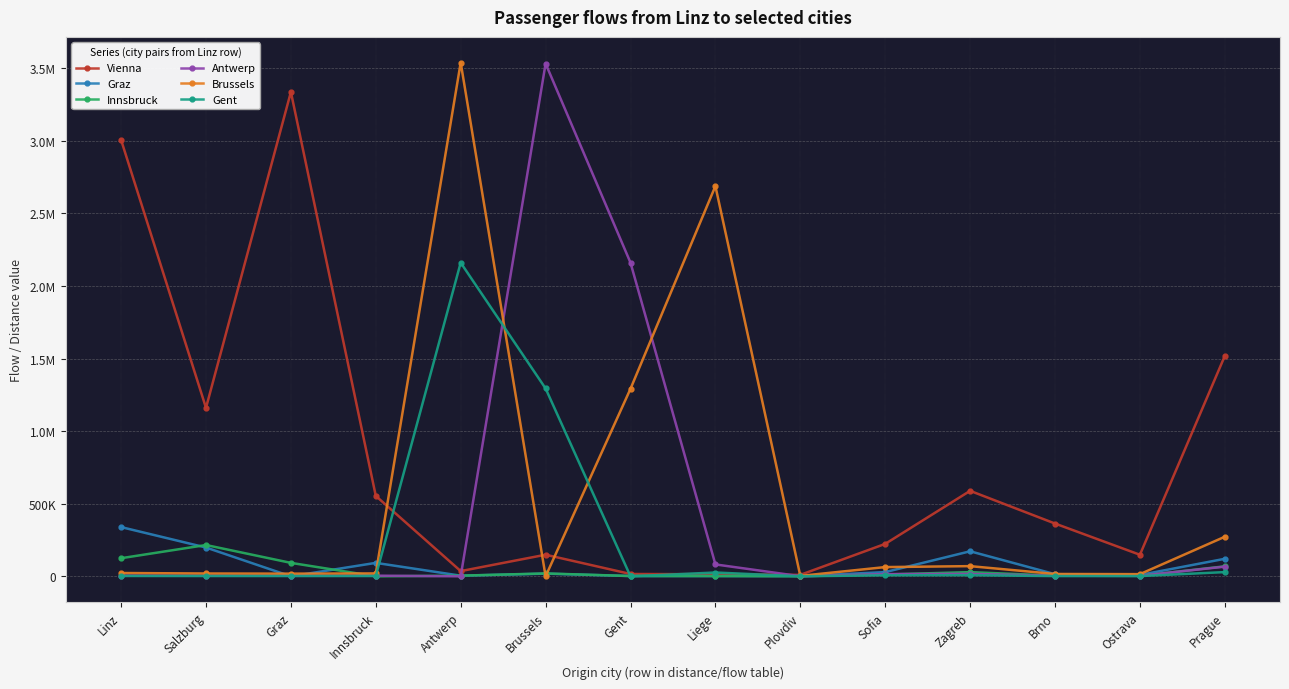

What are all the series names shown in the legend?

Vienna, Graz, Innsbruck, Antwerp, Brussels, Gent